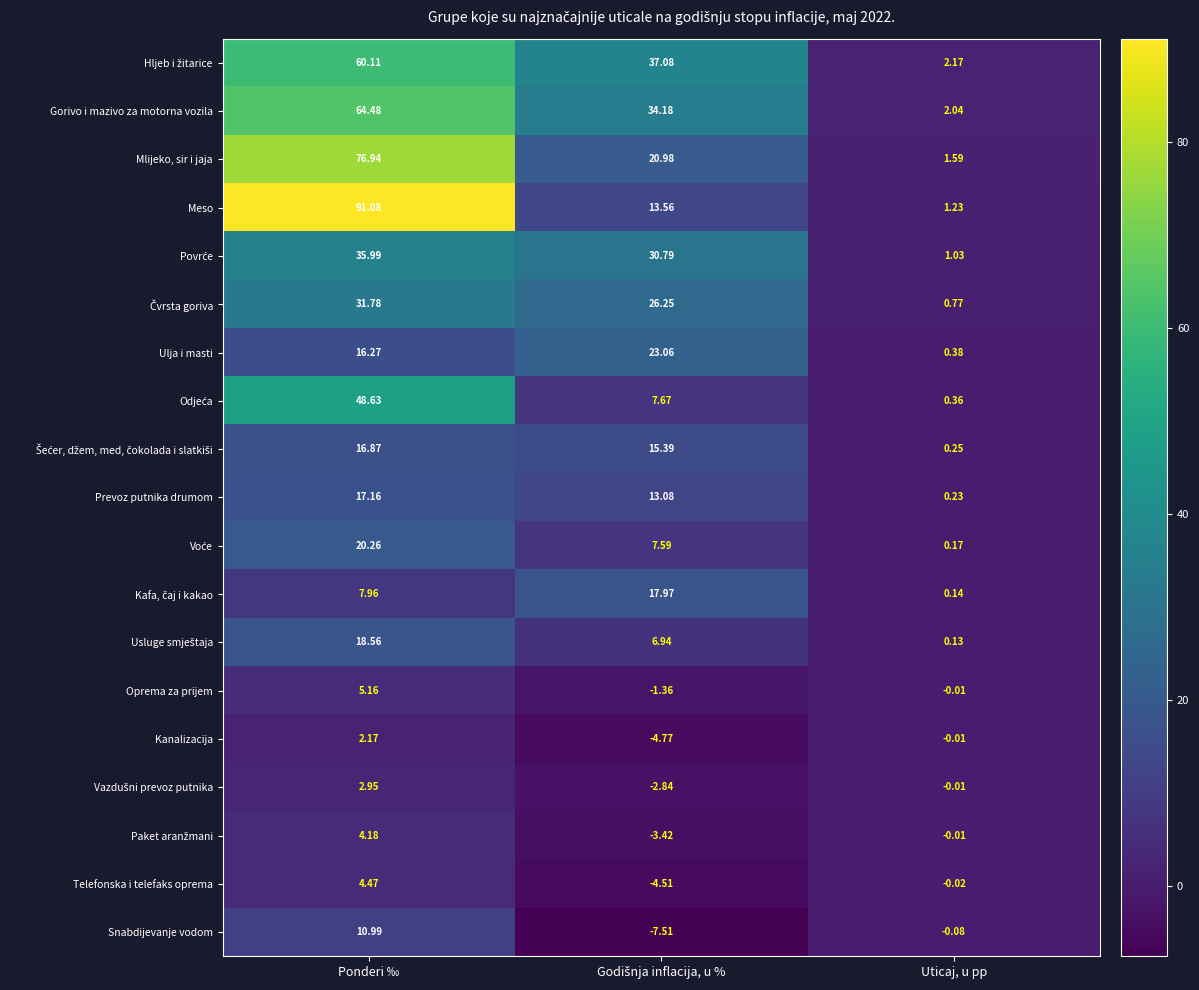

Which series has the widest spread of values?

Meso